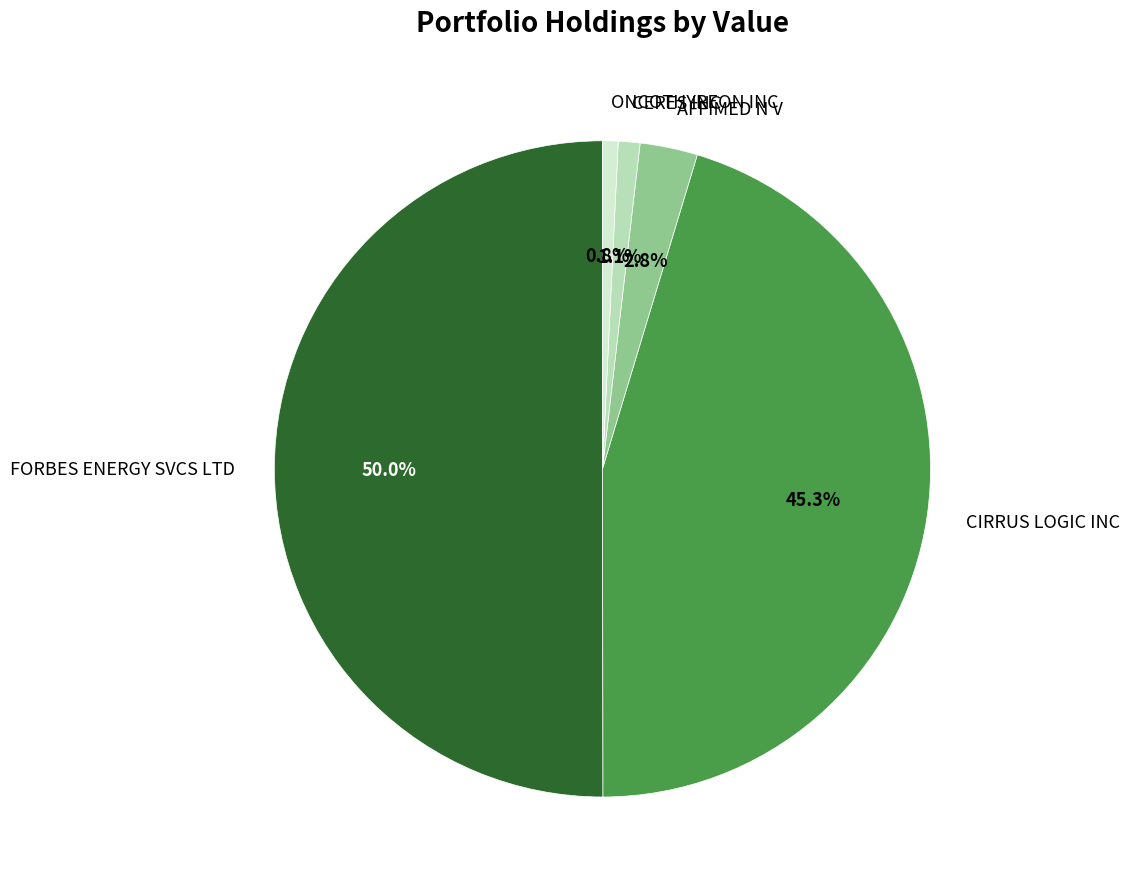

Which category accounts for the majority?

FORBES ENERGY SVCS LTD